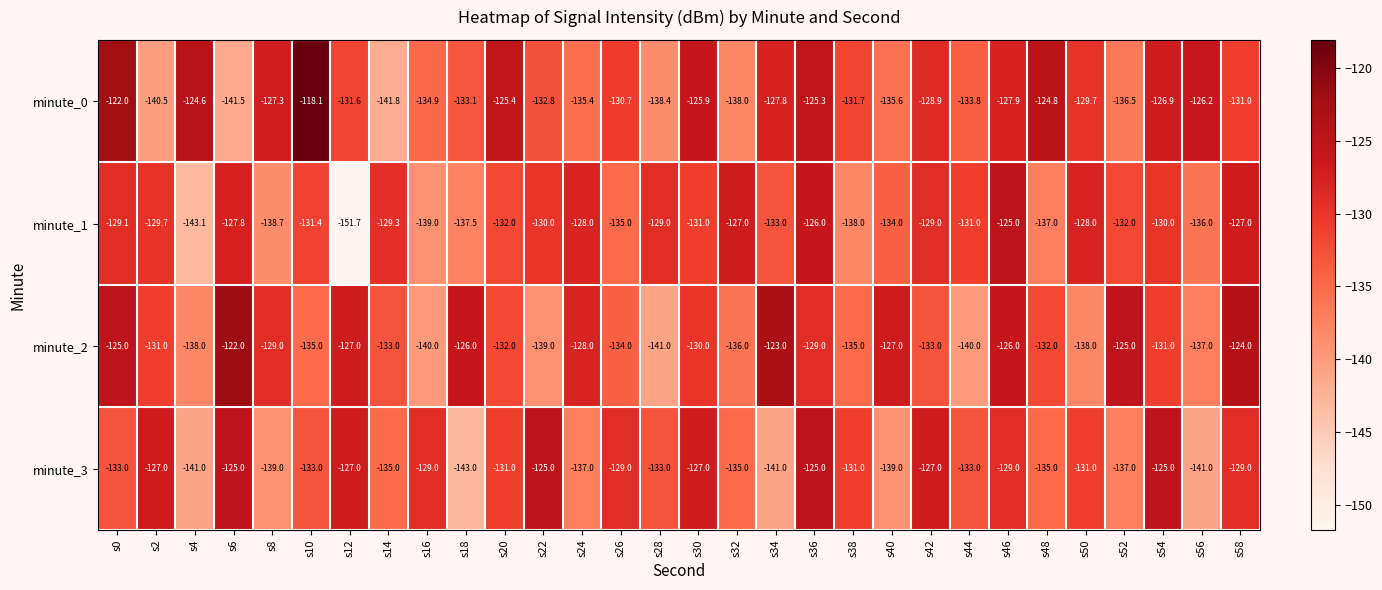

At which label is minute_0 closest to -129?

s42